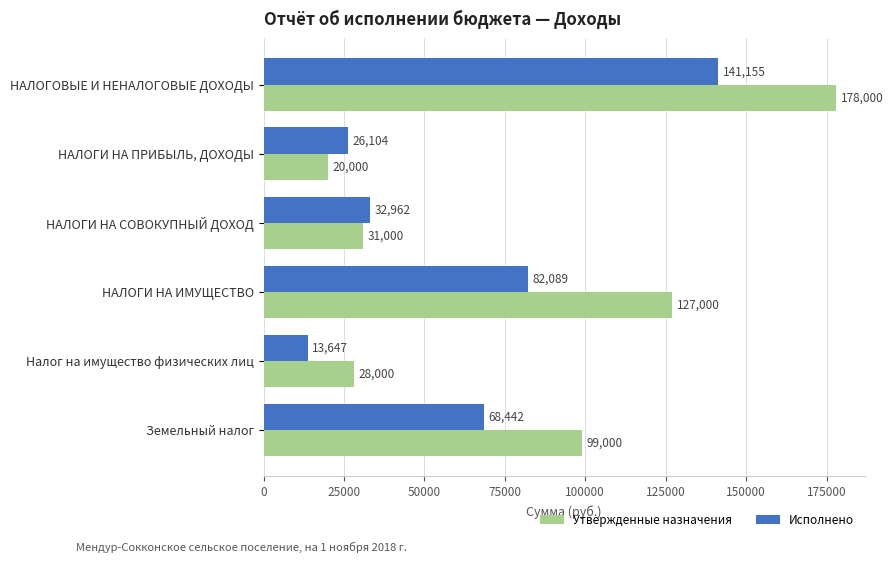

Rank the series by their maximum value, from lowest to highest.

Исполнено, Утвержденные назначения